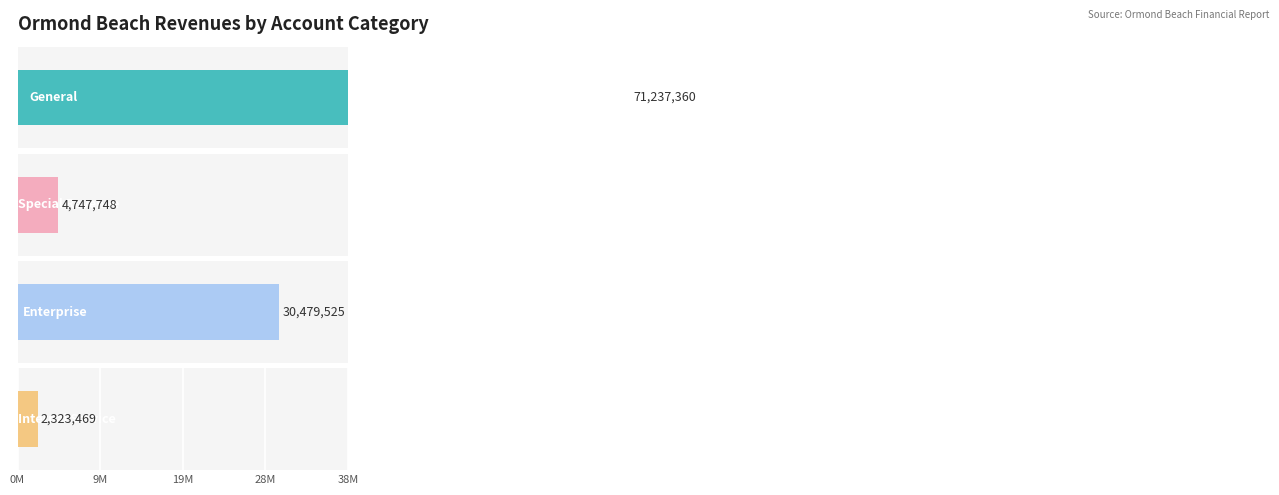

Is it true that Enterprise equals 3955083 at Permits, Fees, and Special Assessments?

False